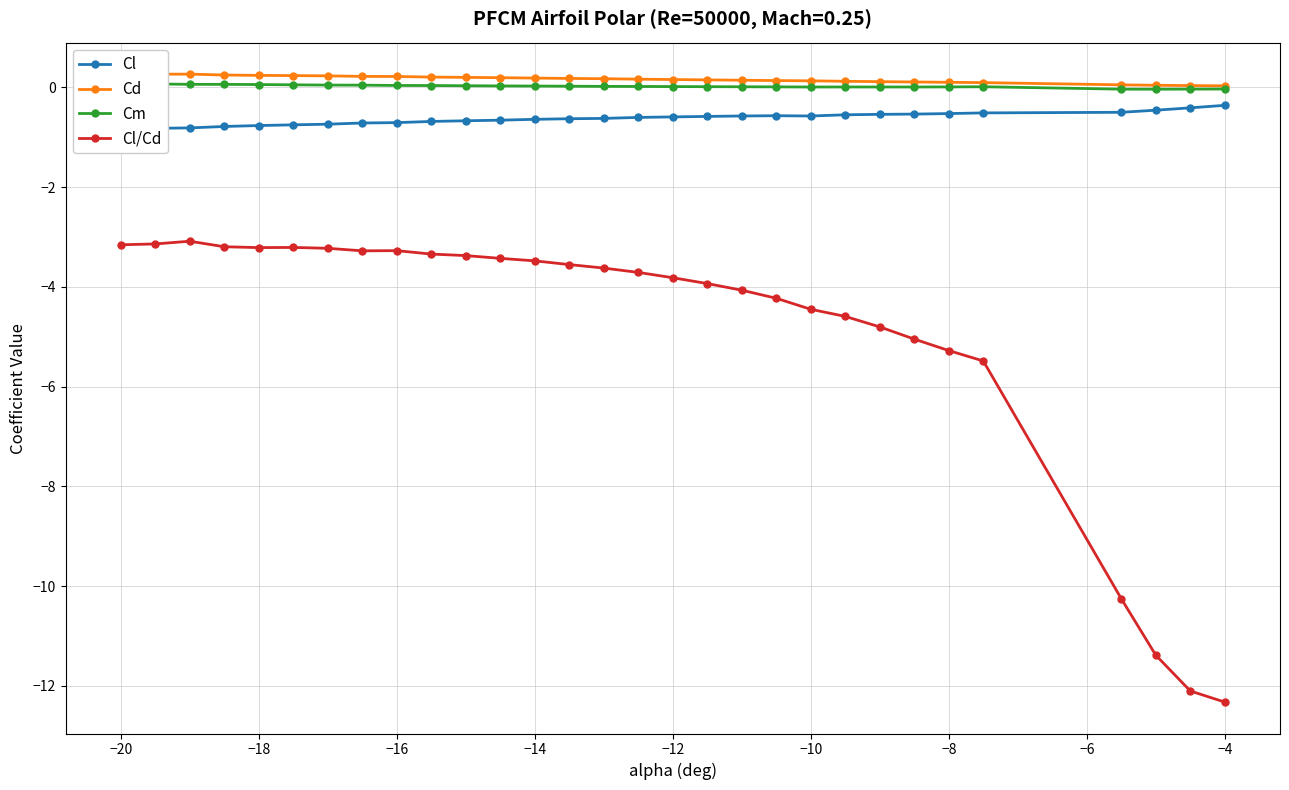

True or false: Cl and Cd cross at least once.

False